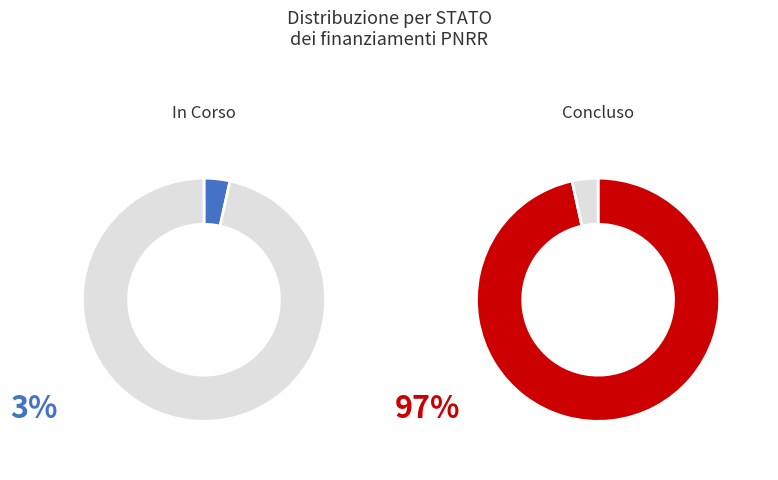

How many slices are in this pie chart?

2